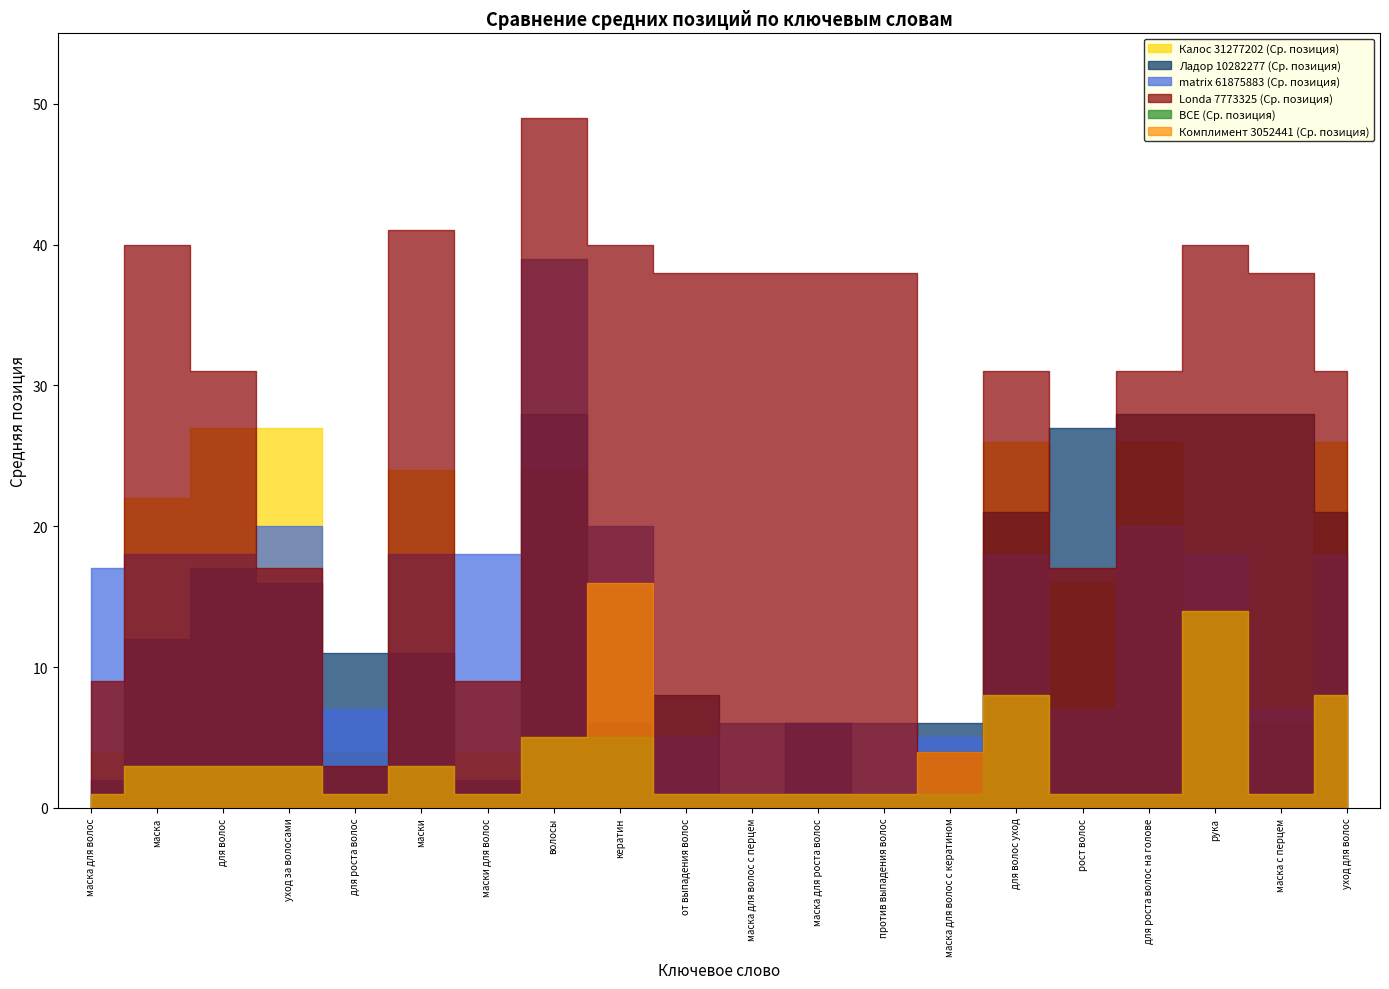

What are all the series names shown in the legend?

Калос 31277202 (Ср. позиция), Ладор 10282277 (Ср. позиция), matrix 61875883 (Ср. позиция), Londa 7773325 (Ср. позиция), ВСЕ (Ср. позиция), Комплимент 3052441 (Ср. позиция)